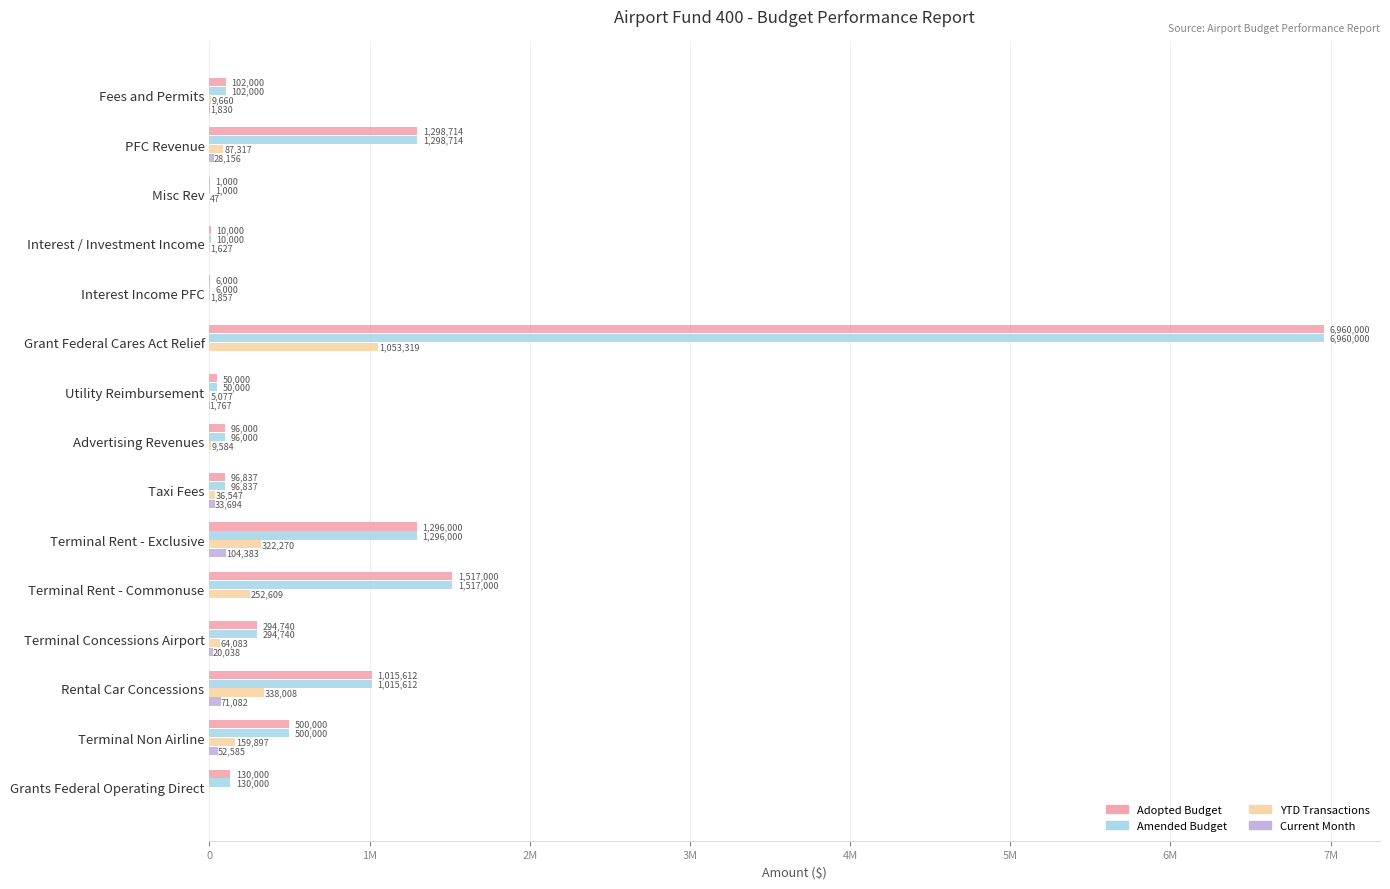

What is the value of the YTD Transactions bar at the 7th from the left?

5077.3